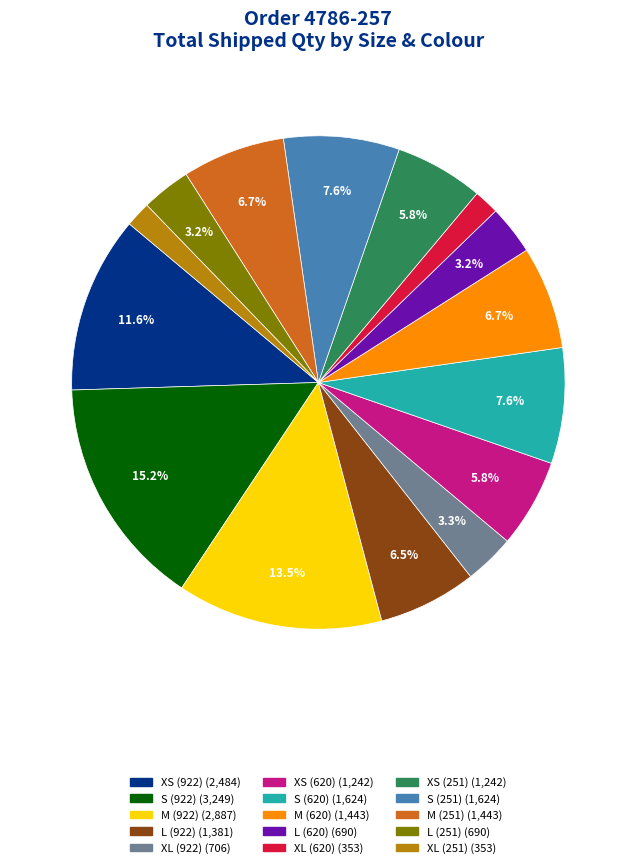

How much of the chart is everything except L (251)?

96.8%